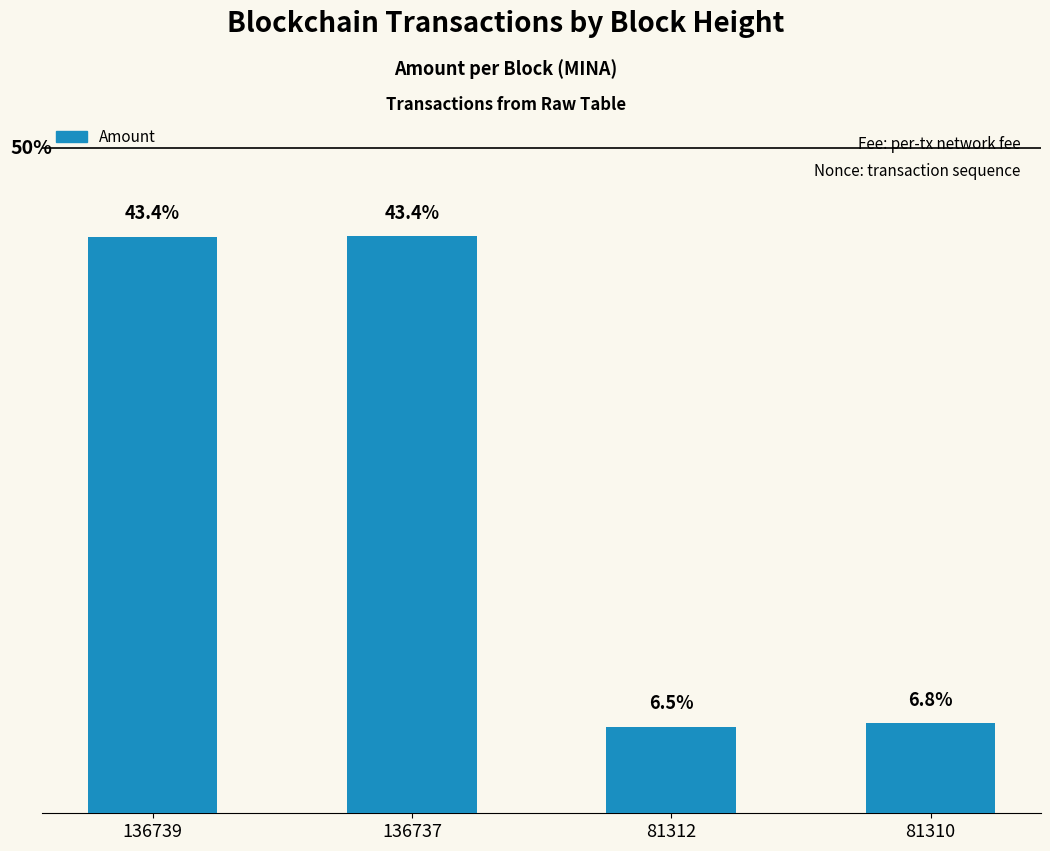

Reading right to left, list all the values displayed in this chart.

81310=28.0	81312=27.0	136737=179.5	136739=179.5